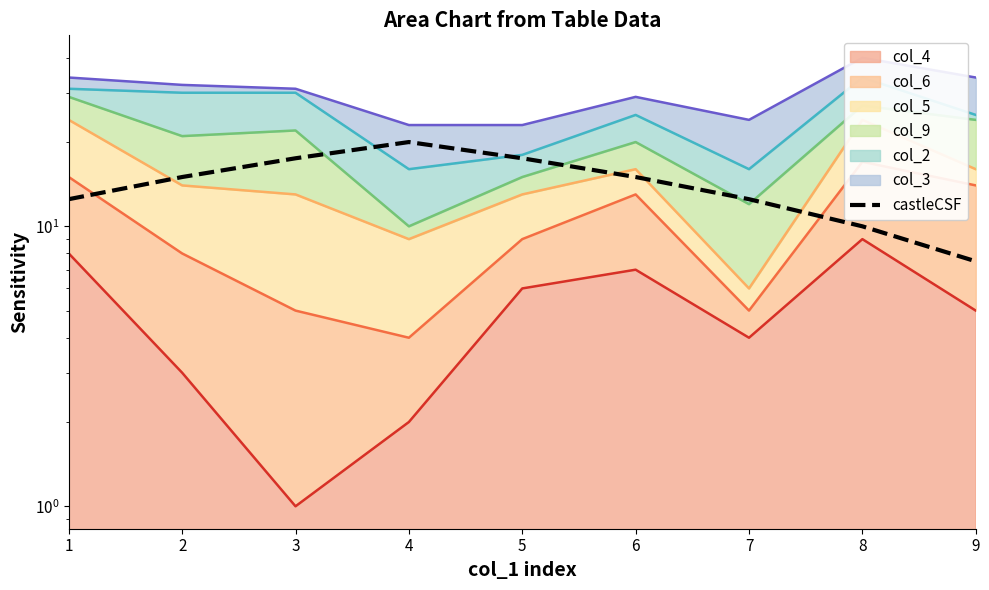

List the labels in order of value, largest first.

4, 3, 5, 2, 6, 1, 7, 8, 9